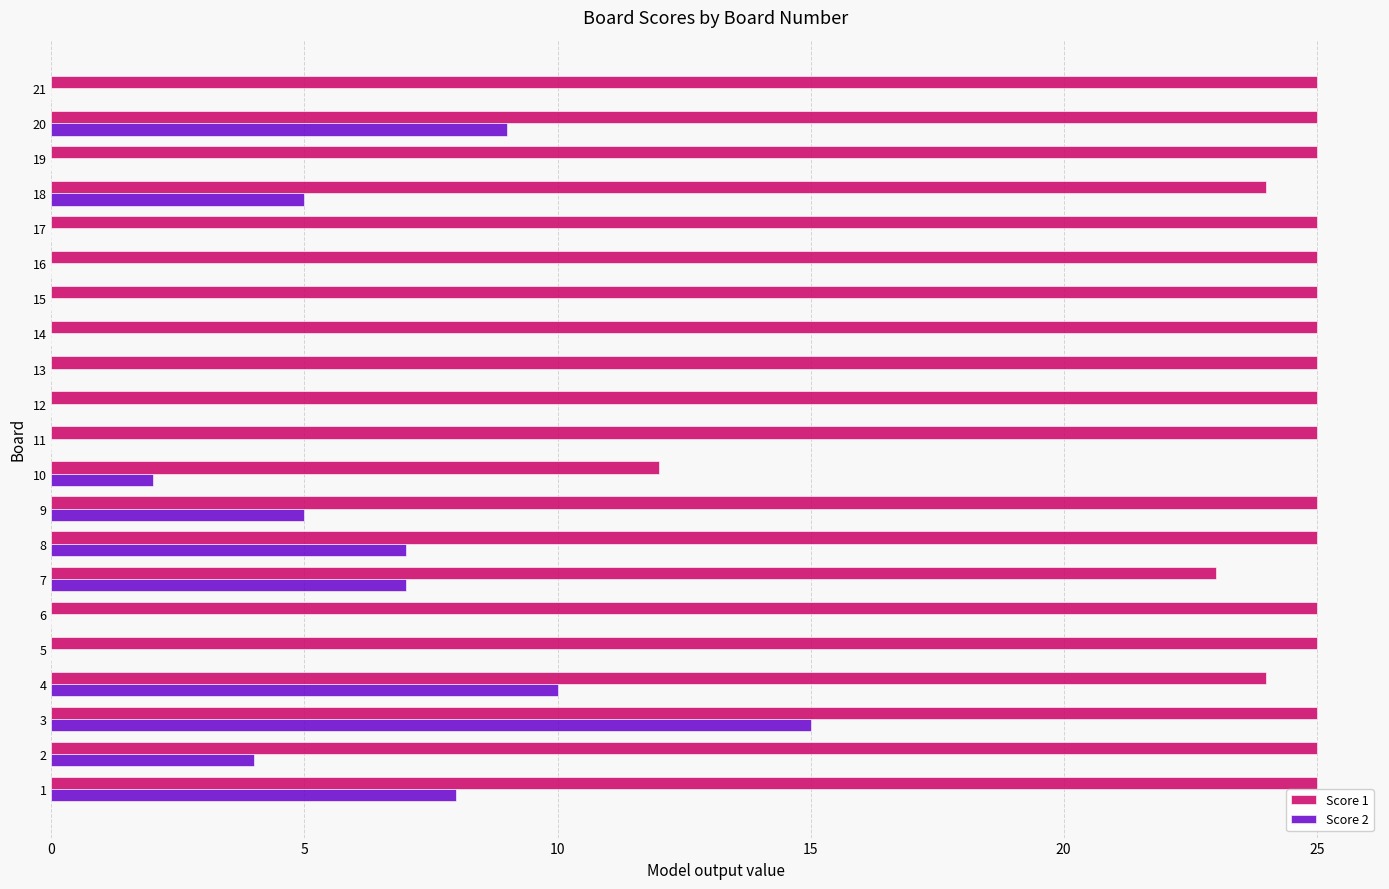

What is the maximum value for Score 2?

15